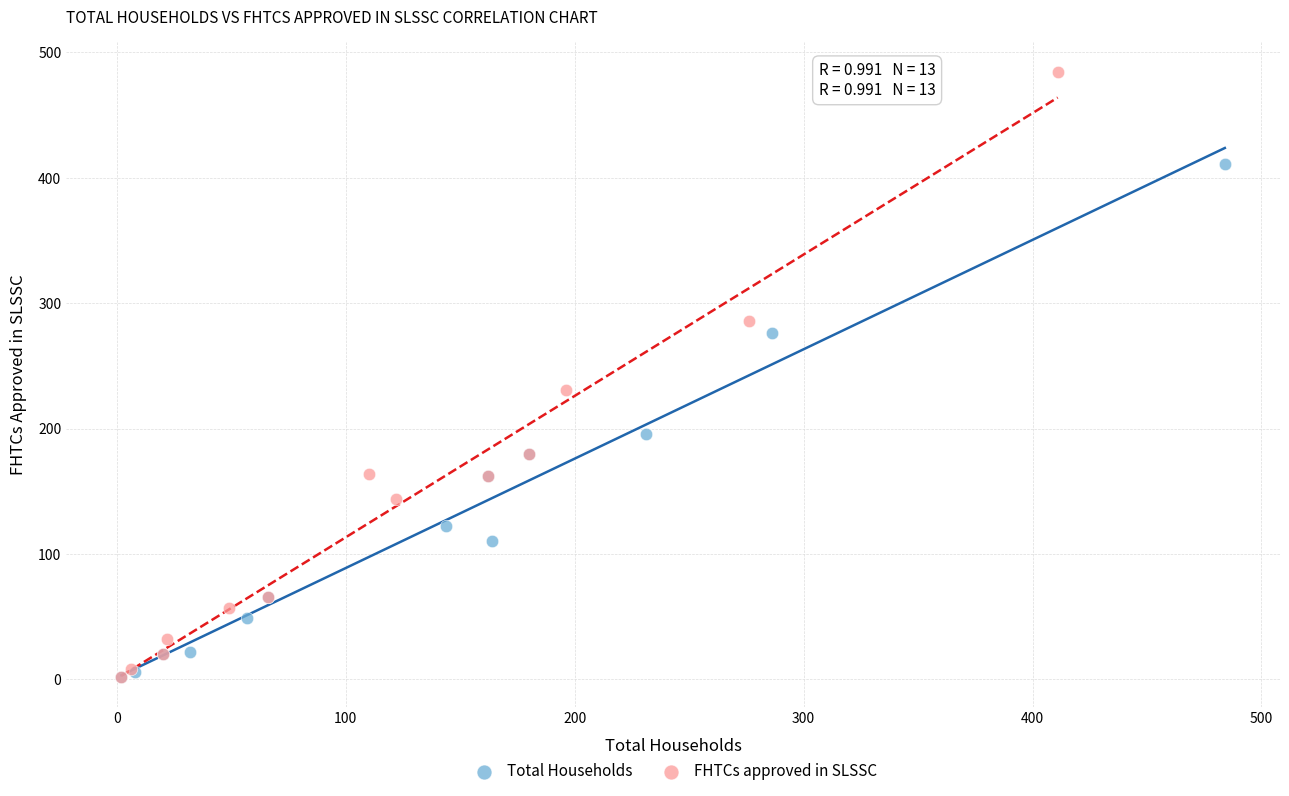

Which series contains the highest Y value?

FHTCs approved in SLSSC